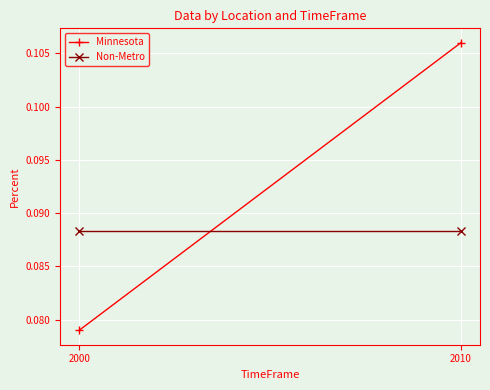

What is the maximum value shown in the chart?

0.1